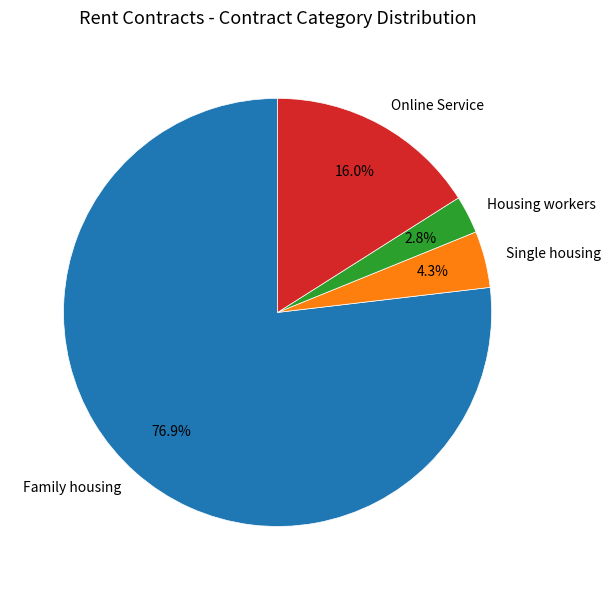

Is there any slice that represents more than half of the pie?

Yes